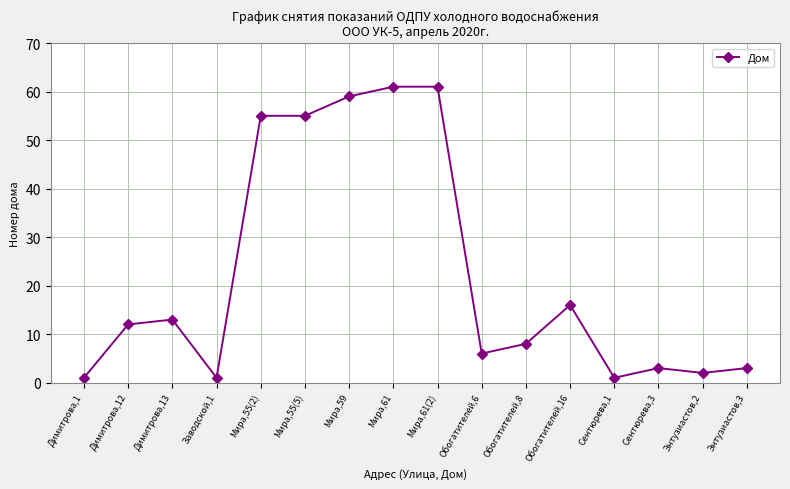

Approximately how many times larger is the value at Мира,55(5) compared to Димитрова,1?

55.0